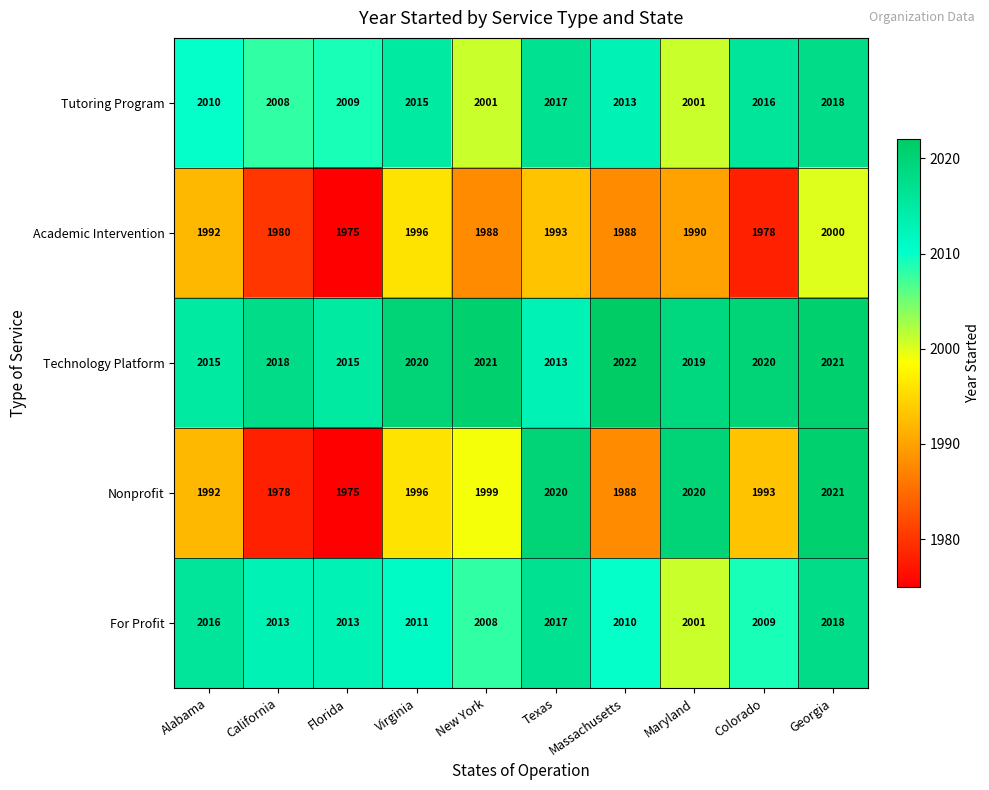

Which series has the widest spread of values?

Nonprofit